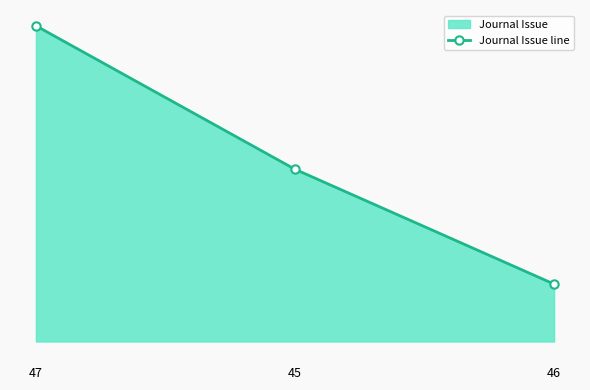

What is the maximum value shown in the chart?

22